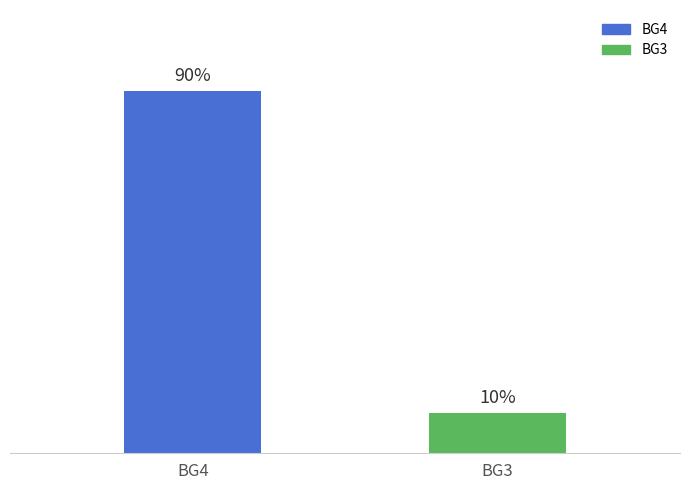

How many bars are there in total?

2